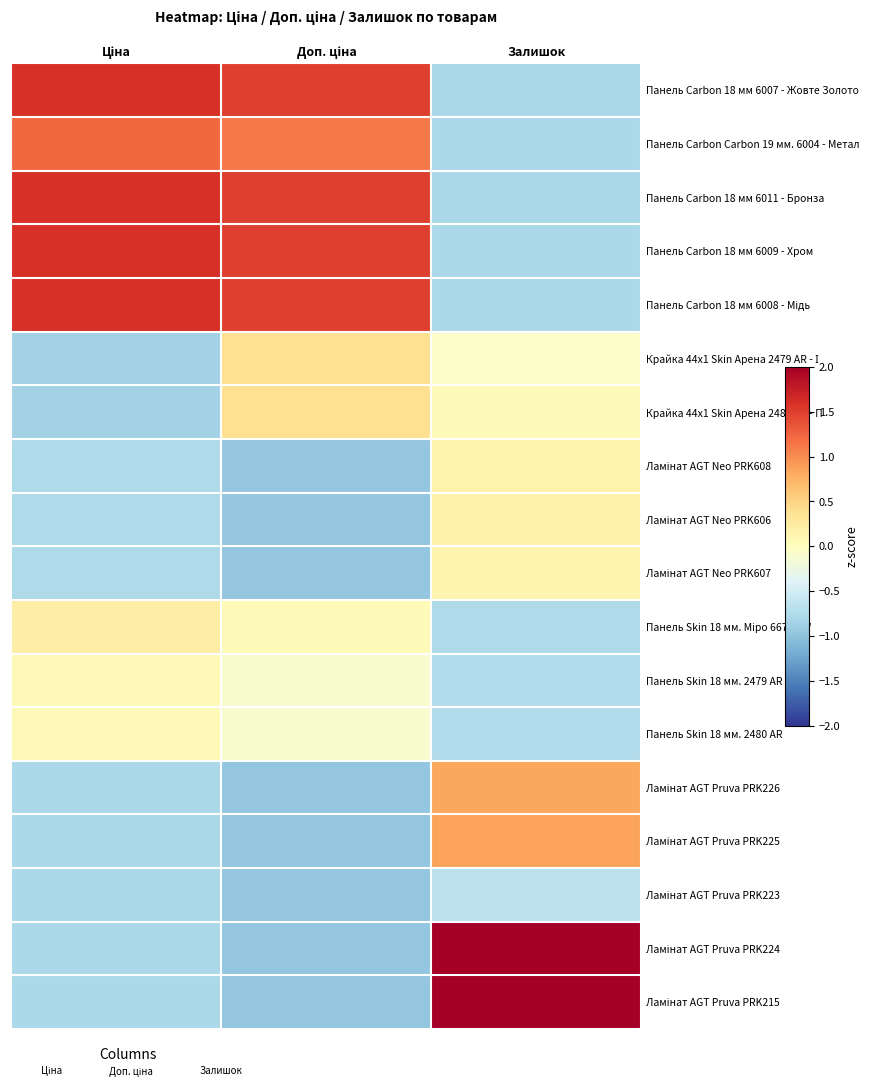

Rank the series at Ціна from lowest to highest value.

Крайка 44x1 Skin Арена 2479 AR - І, Крайка 44x1 Skin Арена 2480 AR - П, Ламінат AGT Pruva PRK226, Ламінат AGT Pruva PRK225, Ламінат AGT Pruva PRK223, Ламінат AGT Pruva PRK224, Ламінат AGT Pruva PRK215, Ламінат AGT Neo PRK608, Ламінат AGT Neo PRK606, Ламінат AGT Neo PRK607, Панель Skin 18 мм. 2479 AR, Панель Skin 18 мм. 2480 AR, Панель Skin 18 мм. Міро 6679 SW, Панель Carbon Carbon 19 мм. 6004 - Метал, Панель Carbon 18 мм 6007 - Жовте Золото, Панель Carbon 18 мм 6011 - Бронза, Панель Carbon 18 мм 6009 - Хром, Панель Carbon 18 мм 6008 - Мідь